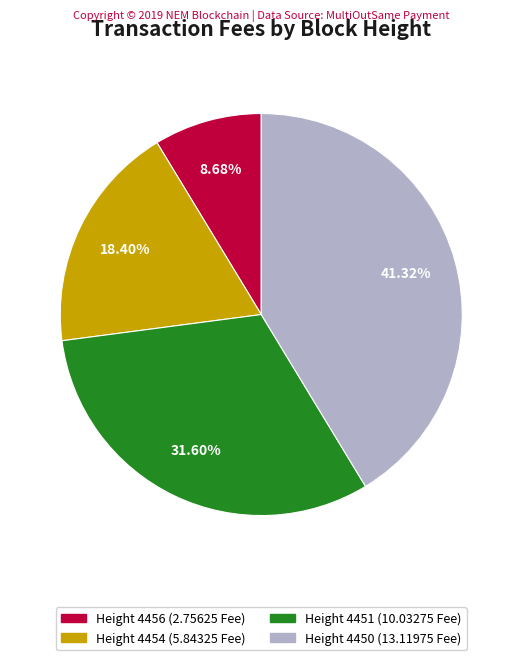

Is there any slice that represents more than half of the pie?

No